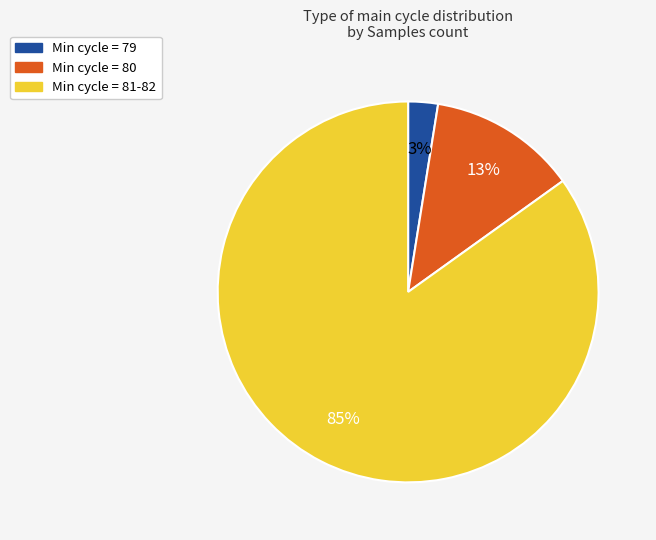

To the nearest percent, what is the average slice percentage?

33%